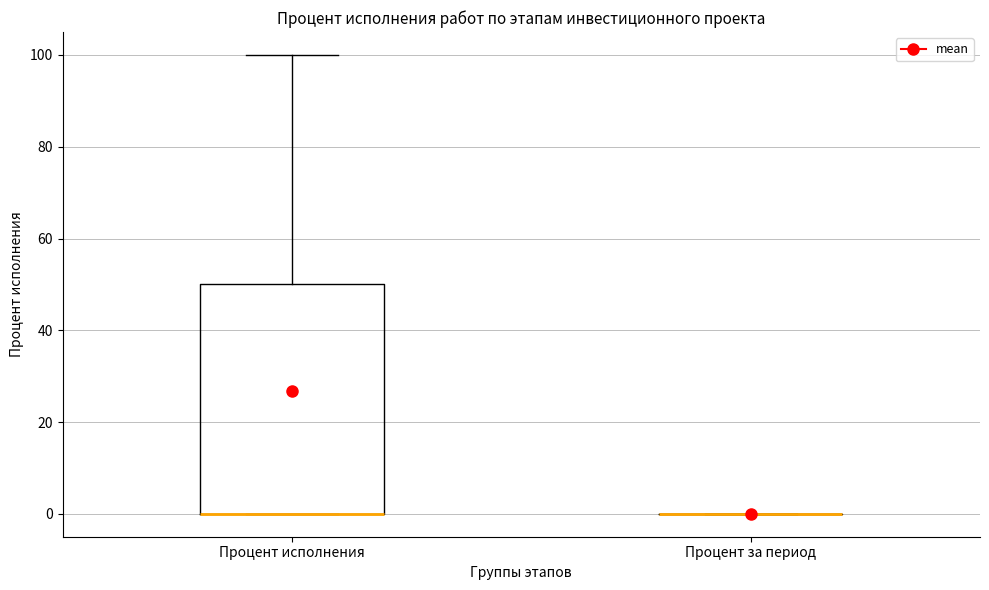

Comparing the boxes themselves (not the whiskers), which one is the tallest?

Процент исполнения